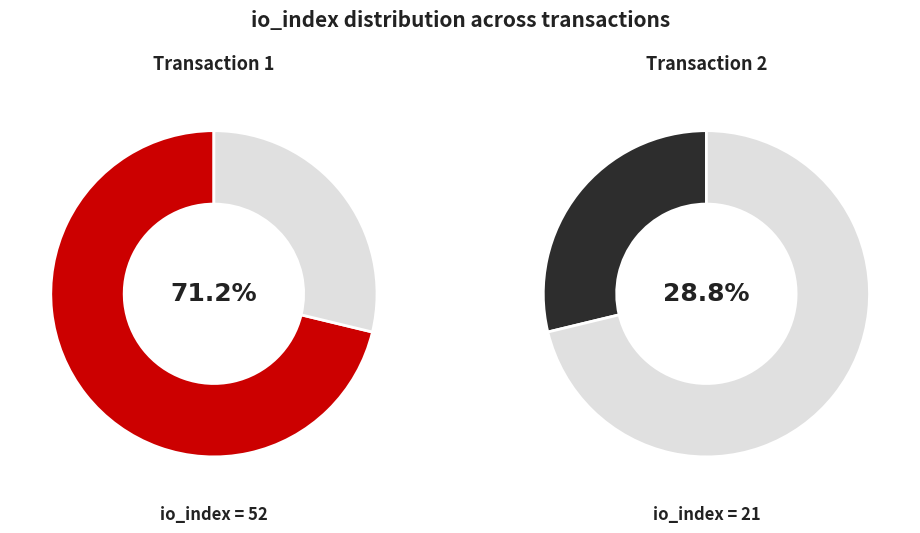

To the nearest percent, what portion does io_index: 52 represent?

71%